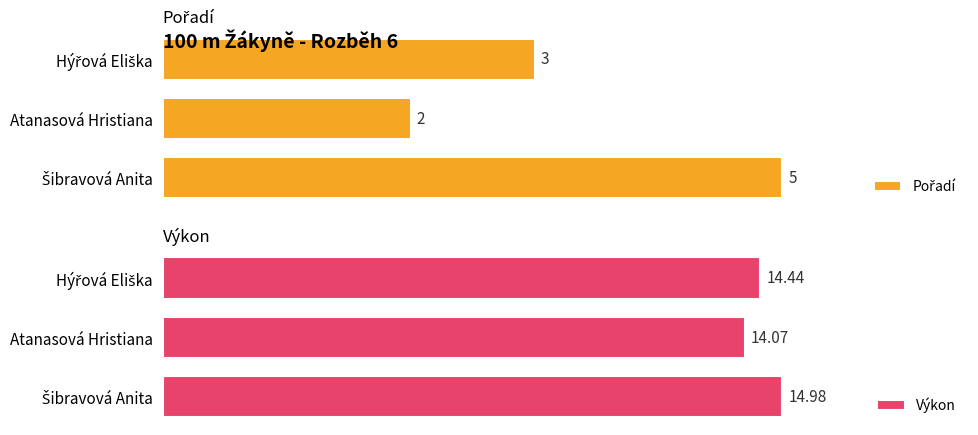

Rank the categories by Výkon value from lowest to highest.

1, 2, 0